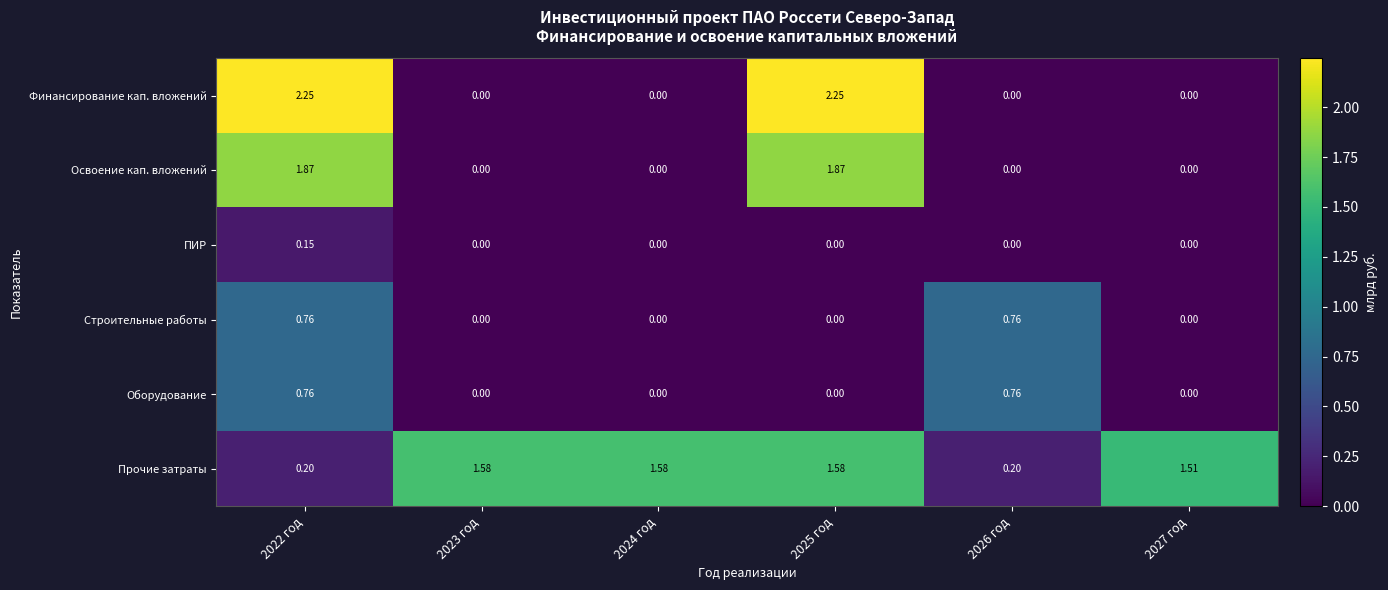

Which series has the widest spread of values?

Финансирование кап. вложений